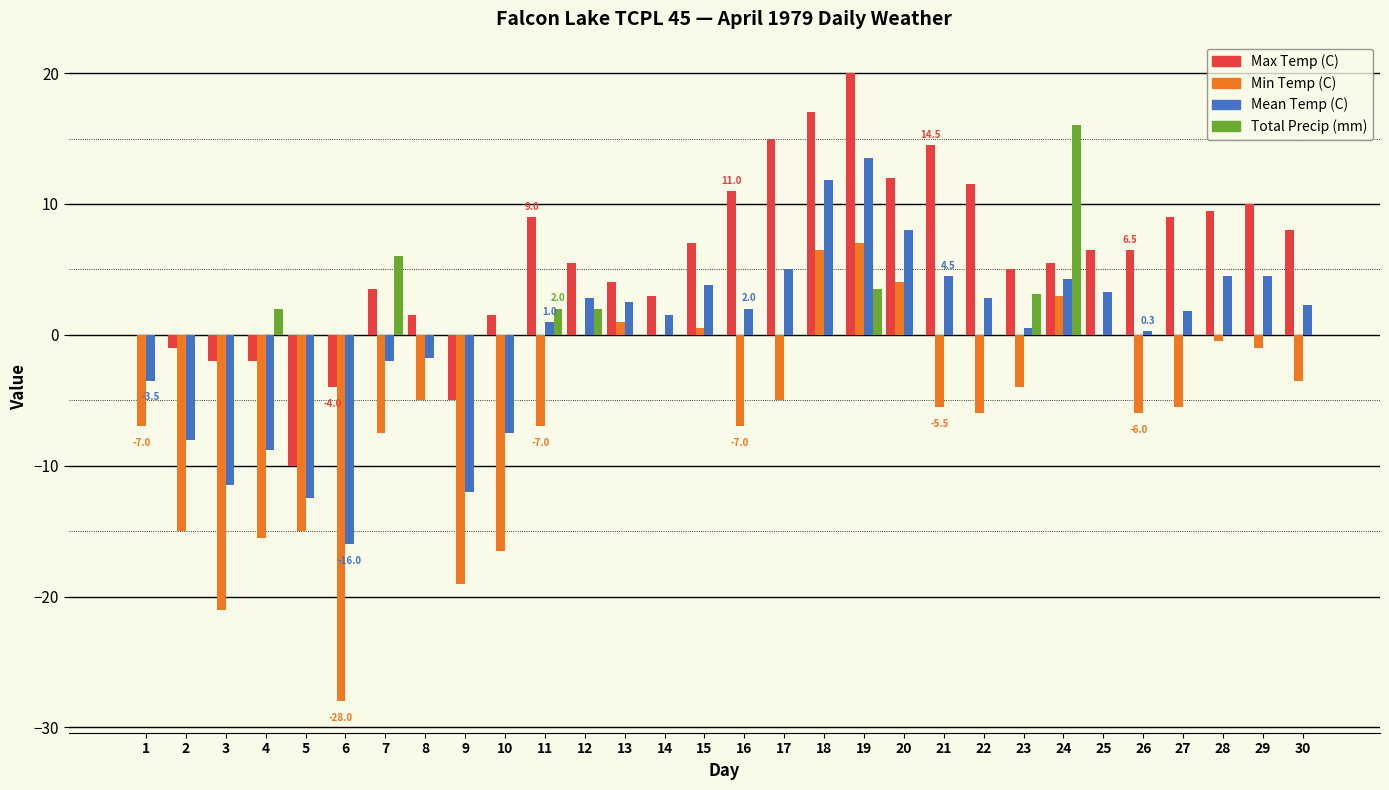

Is the value of Min Temp (C) at 23 greater than the value of Total Precip (mm) at 9?

No